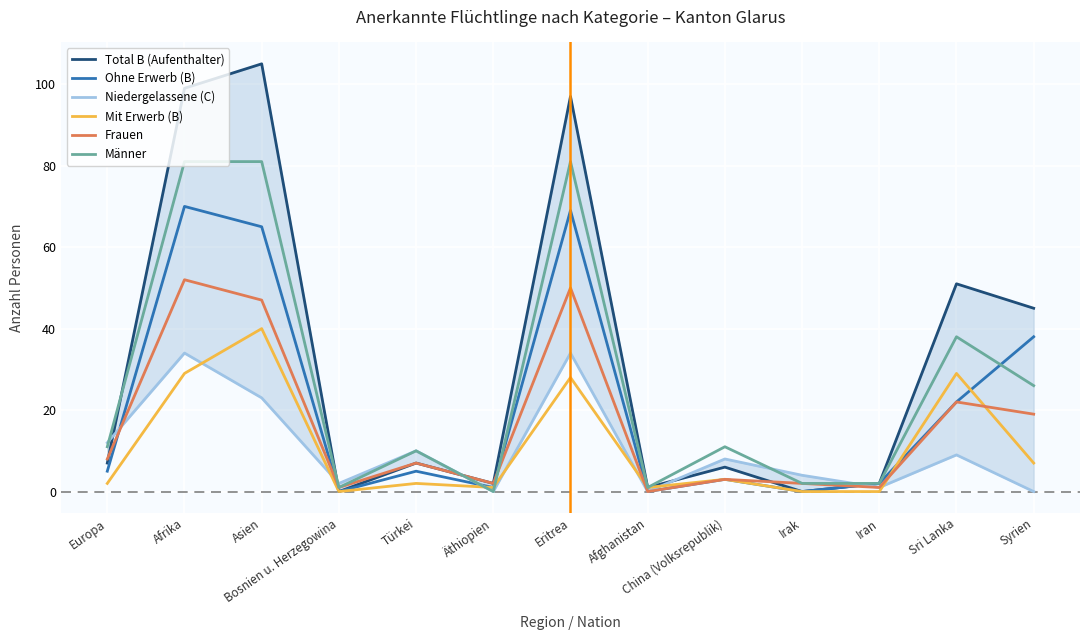

What is the difference between the second highest and minimum values in the Männer series?

81